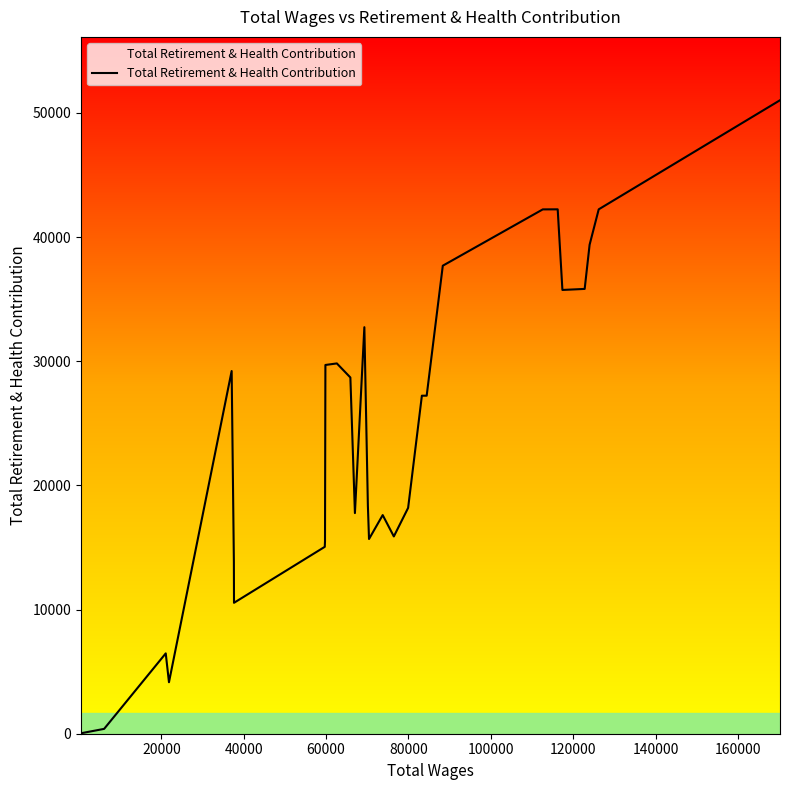

How many distinct data groups are displayed?

1